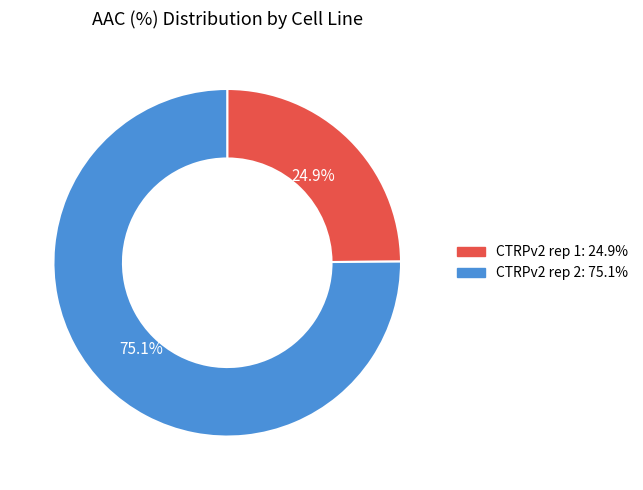

Does any single category account for the majority?

Yes